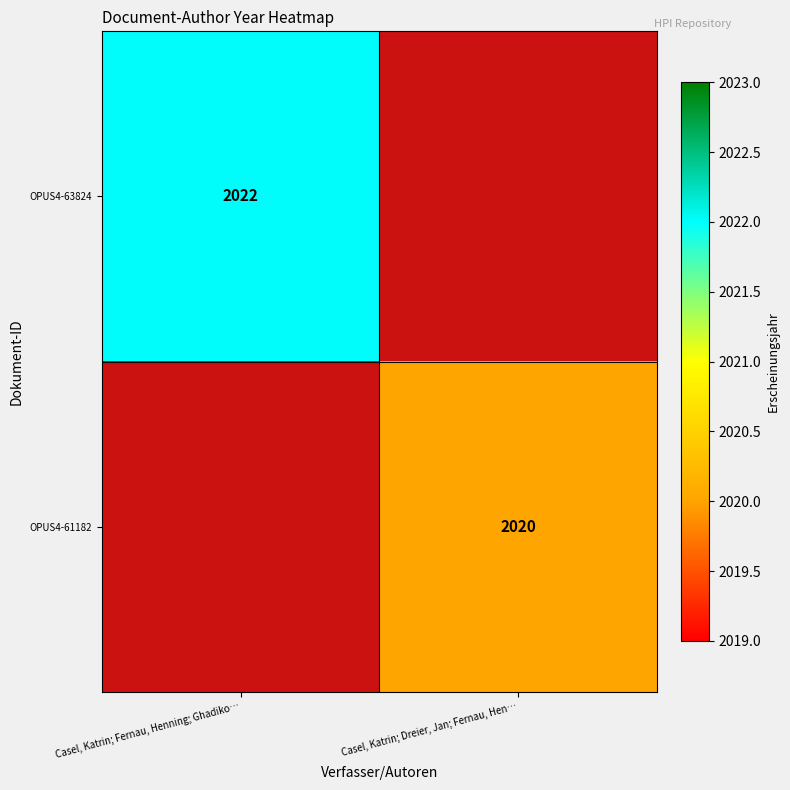

Which label corresponds to the largest value in the chart?

Casel, Katrin; Fernau, Henning; Ghadiko…